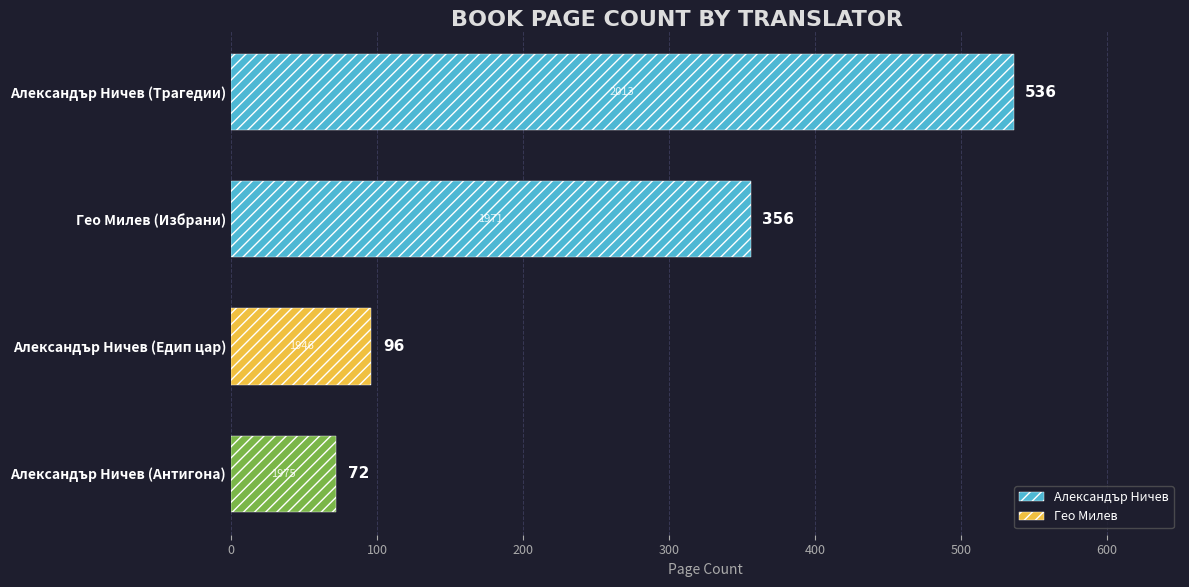

What is the label of the 2nd bar from the bottom?

Александър Ничев (Едип цар)